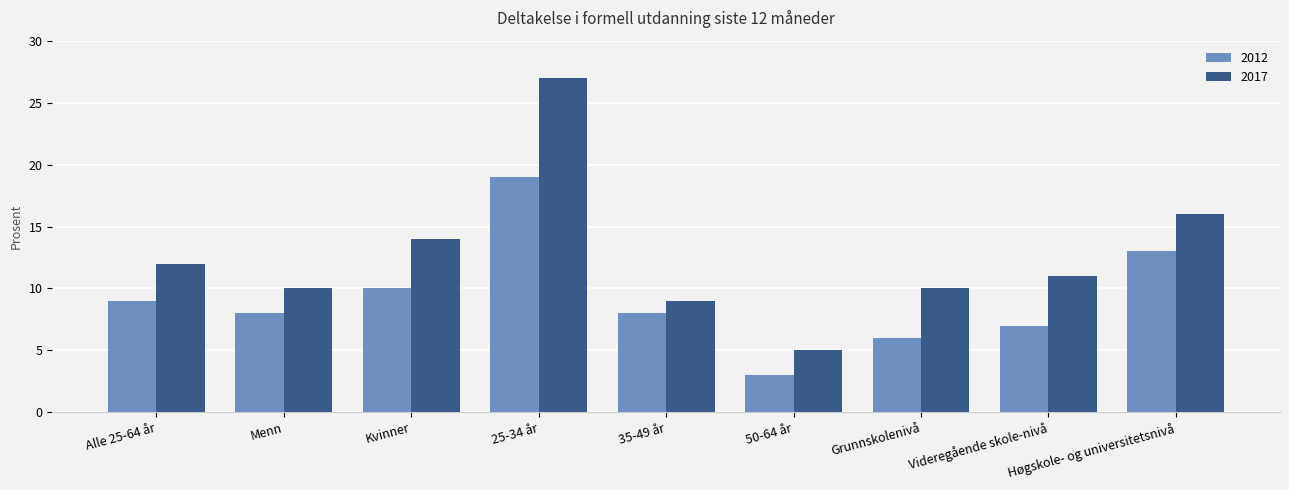

Between 25-34 år and Videregående skole-nivå, which series saw the biggest shift?

2017